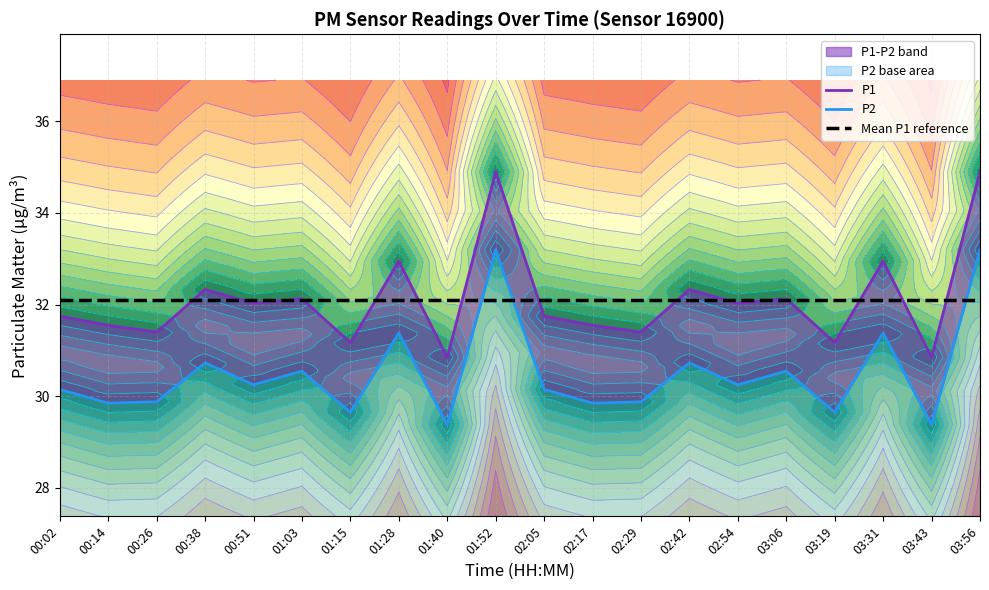

Reading left to right, transcribe all the data shown in this chart.

P1: 31.8	31.6	31.4	32.3	32.0	32.1	31.2	33.0	30.9	34.9	31.8	31.6	31.4	32.3	32.0	32.1	31.2	33.0	30.9	34.9
P2: 30.1	29.9	29.9	30.7	30.2	30.6	29.6	31.4	29.4	33.2	30.1	29.9	29.9	30.7	30.2	30.6	29.6	31.4	29.4	33.2
Mean P1 reference: 32.1	32.1	32.1	32.1	32.1	32.1	32.1	32.1	32.1	32.1	32.1	32.1	32.1	32.1	32.1	32.1	32.1	32.1	32.1	32.1